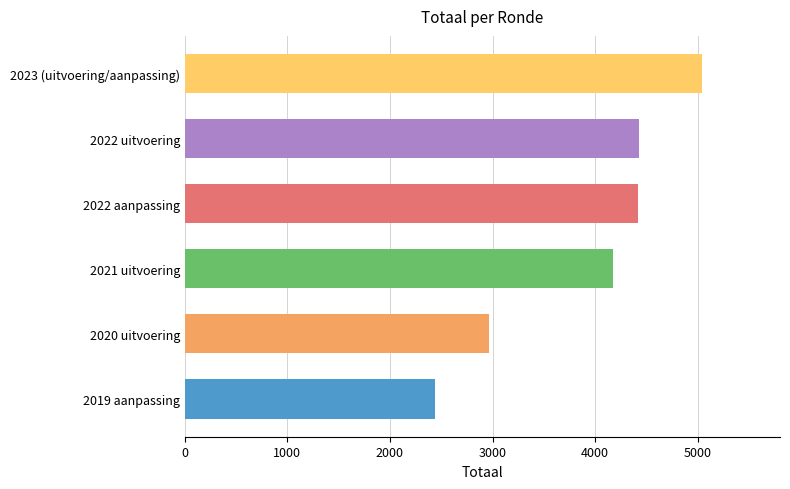

Approximately how many times larger is the value at 2022 aanpassing compared to 2019 aanpassing?

1.8